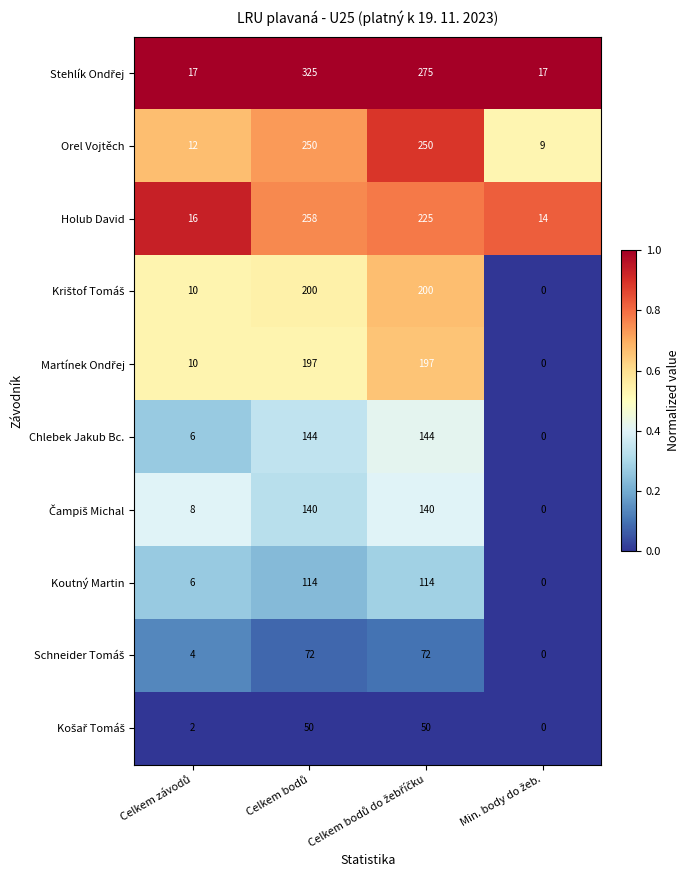

What is the difference between the second highest and minimum values in the Holub David series?

211